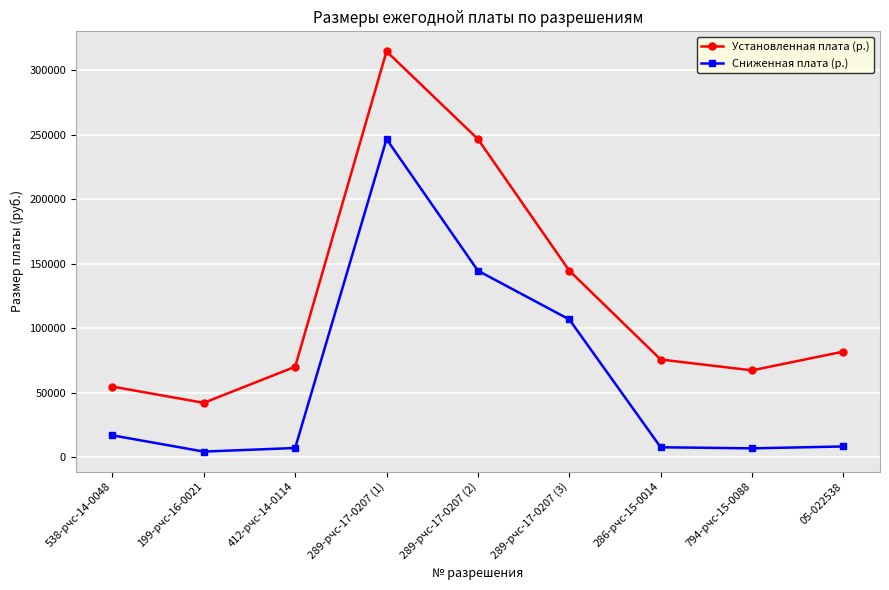

True or false: Сниженная плата (р.) and Установленная плата (р.) cross at least once.

False